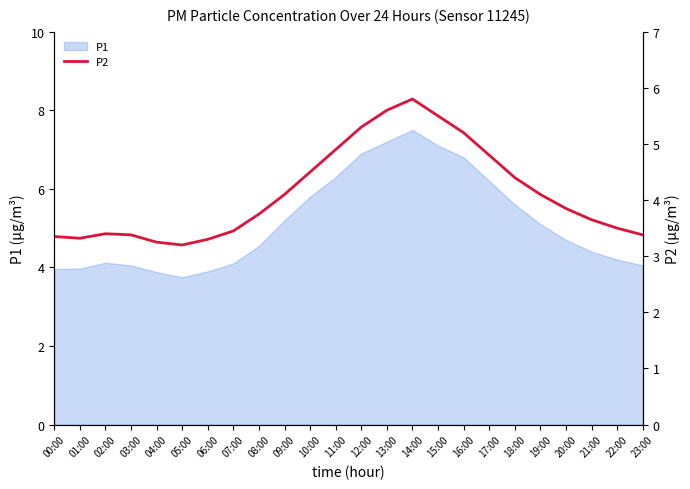

How many points are higher than both their immediate neighbors (excluding endpoints)?

2